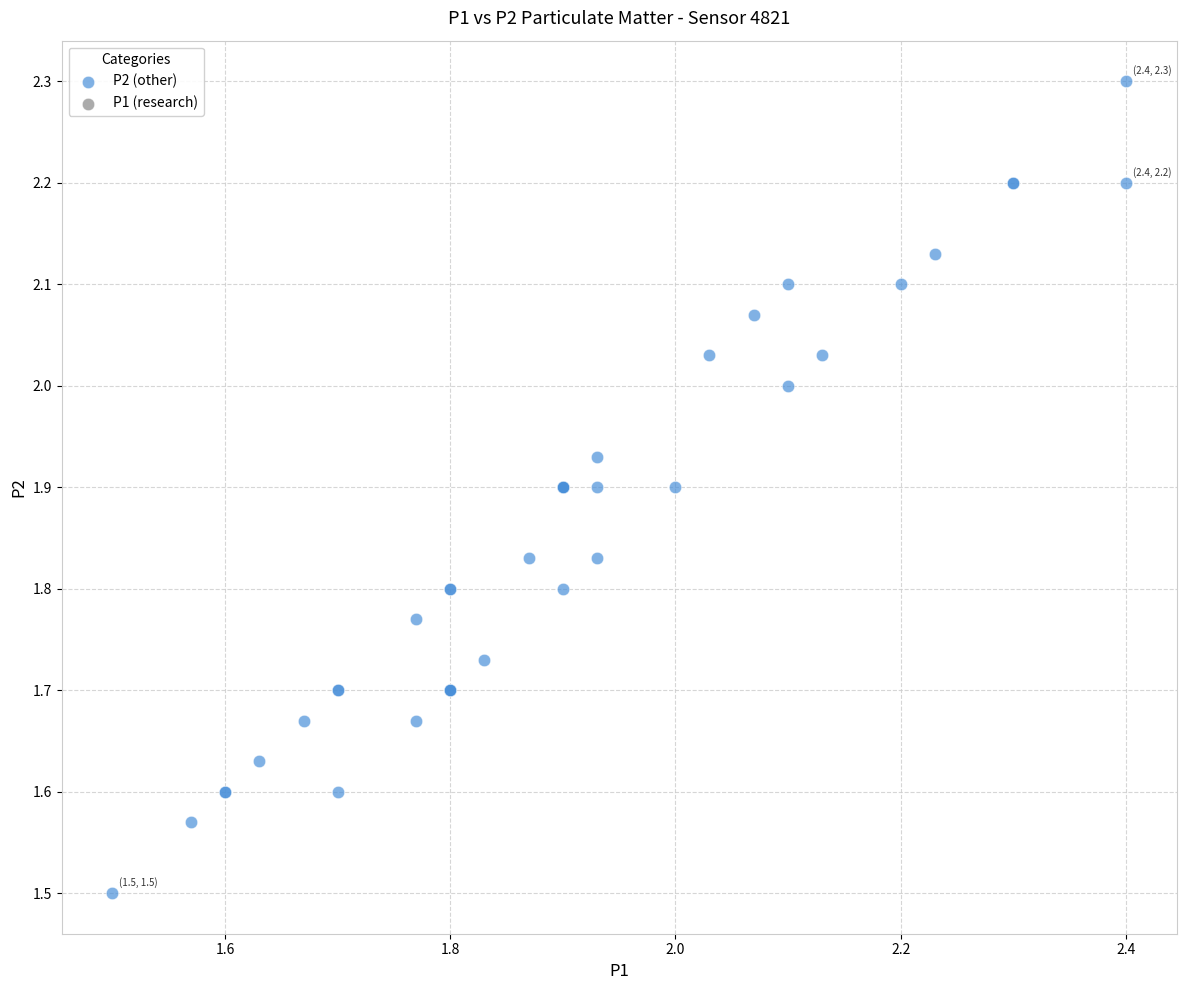

What Y value in the scatter plot is closest to 1?

1.5